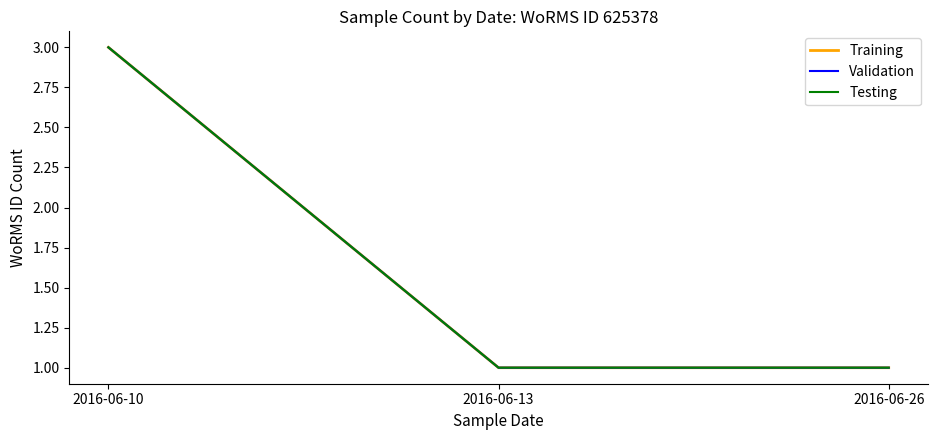

The Validation series shows 1 at 2016-06-26. True or false?

True